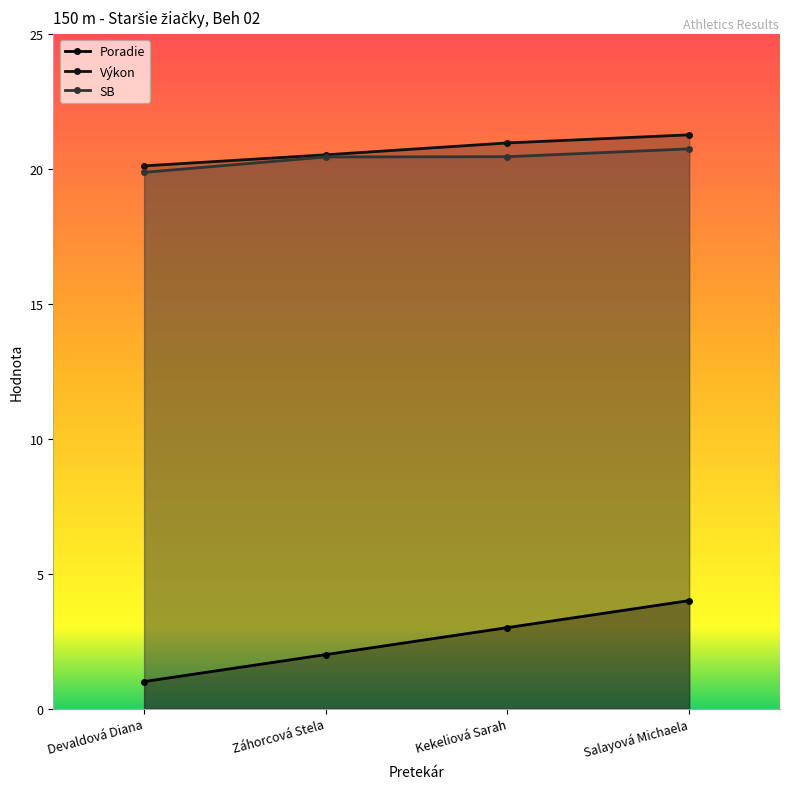

Reading left to right, list all the values displayed in this chart.

Poradie: 1.0	2.0	3.0	4.0
Výkon: 20.1	20.5	21.0	21.3
SB: 19.9	20.4	20.4	20.7